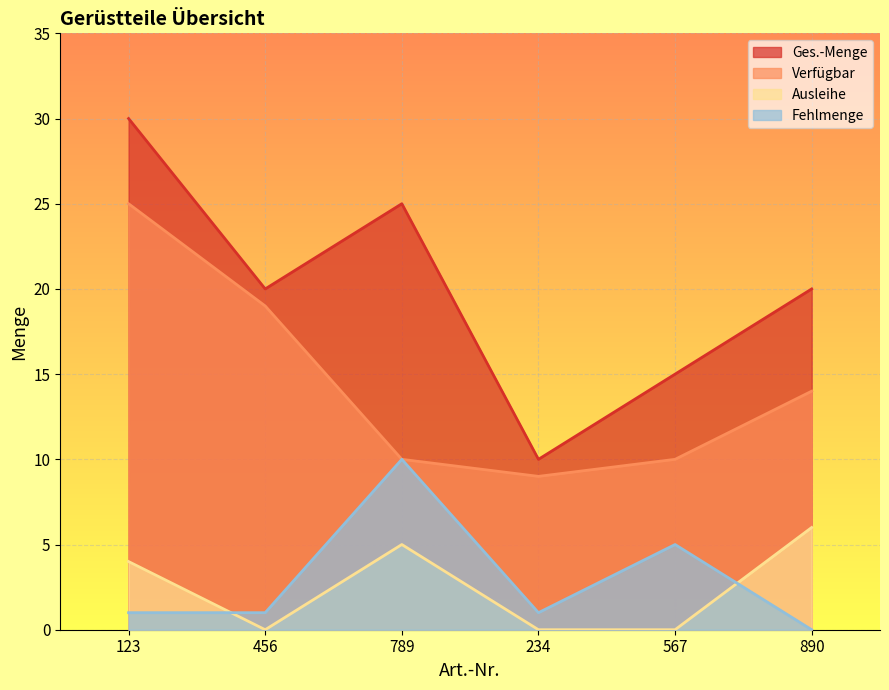

In Ges.-Menge, how many points are higher than both neighbors (excluding endpoints)?

1